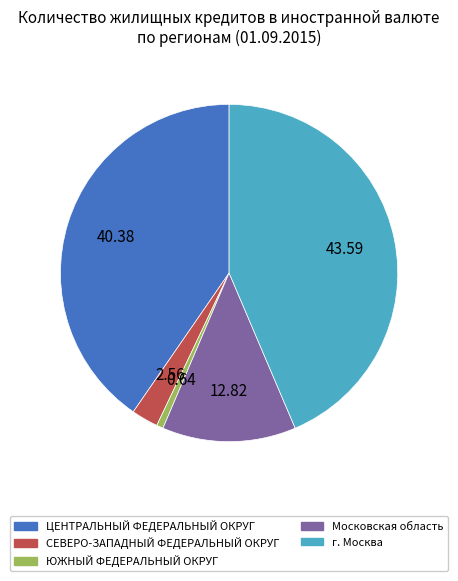

Combined, do ЮЖНЫЙ ФЕДЕРАЛЬНЫЙ ОКРУГ and СЕВЕРО-ЗАПАДНЫЙ ФЕДЕРАЛЬНЫЙ ОКРУГ account for over 50%?

No